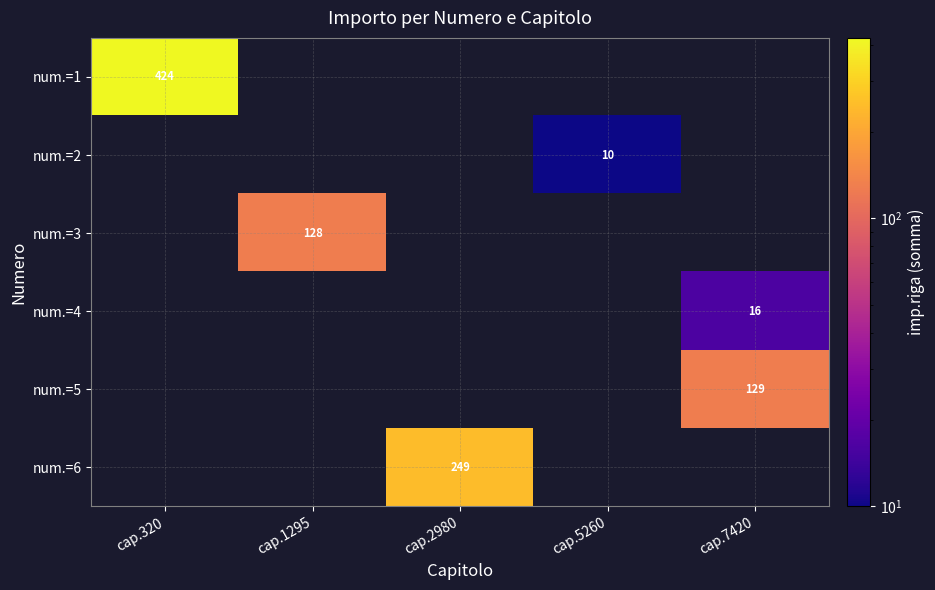

The num.=1 series shows 284 at cap.320. True or false?

False